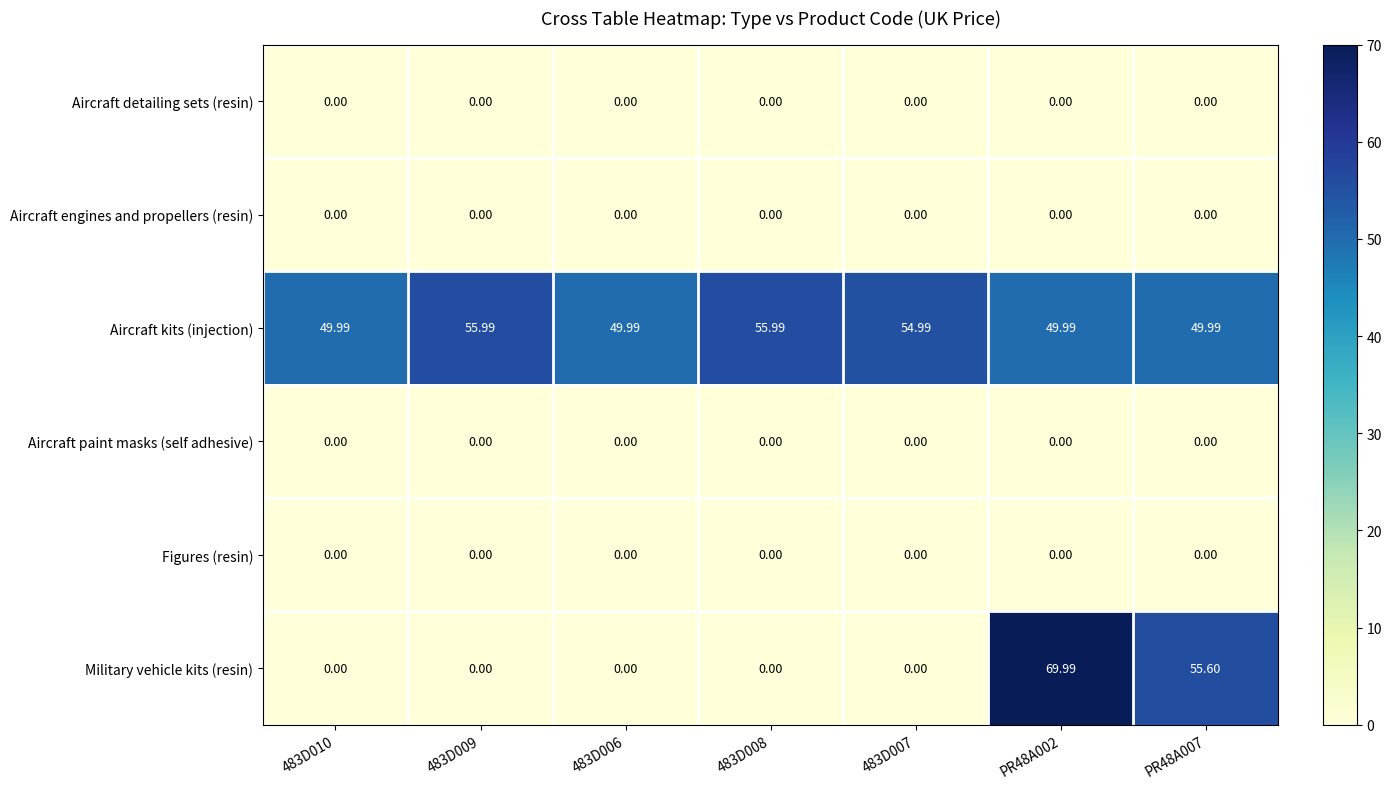

Which series has the largest range (max minus min)?

Military vehicle kits (resin)